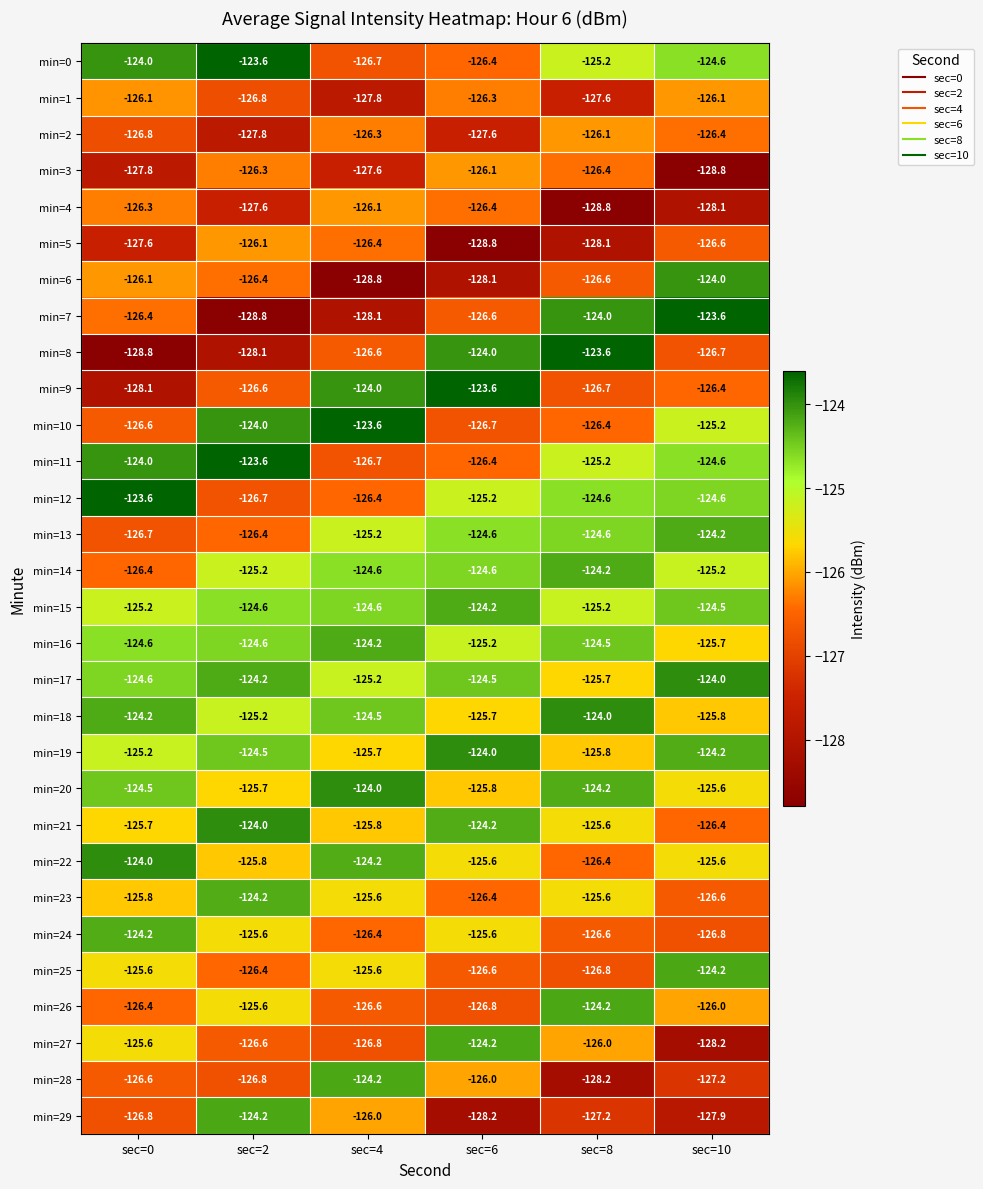

What is the smallest value displayed?

-128.8